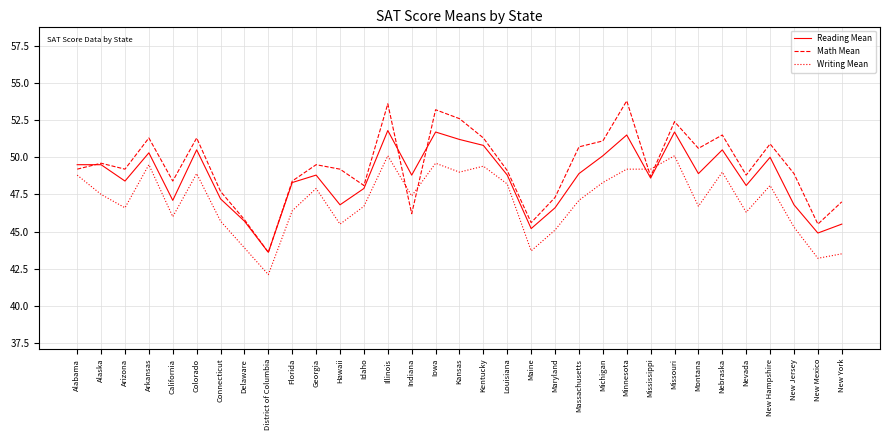

Rank the series by their average value, from highest to lowest.

Math Mean, Reading Mean, Writing Mean